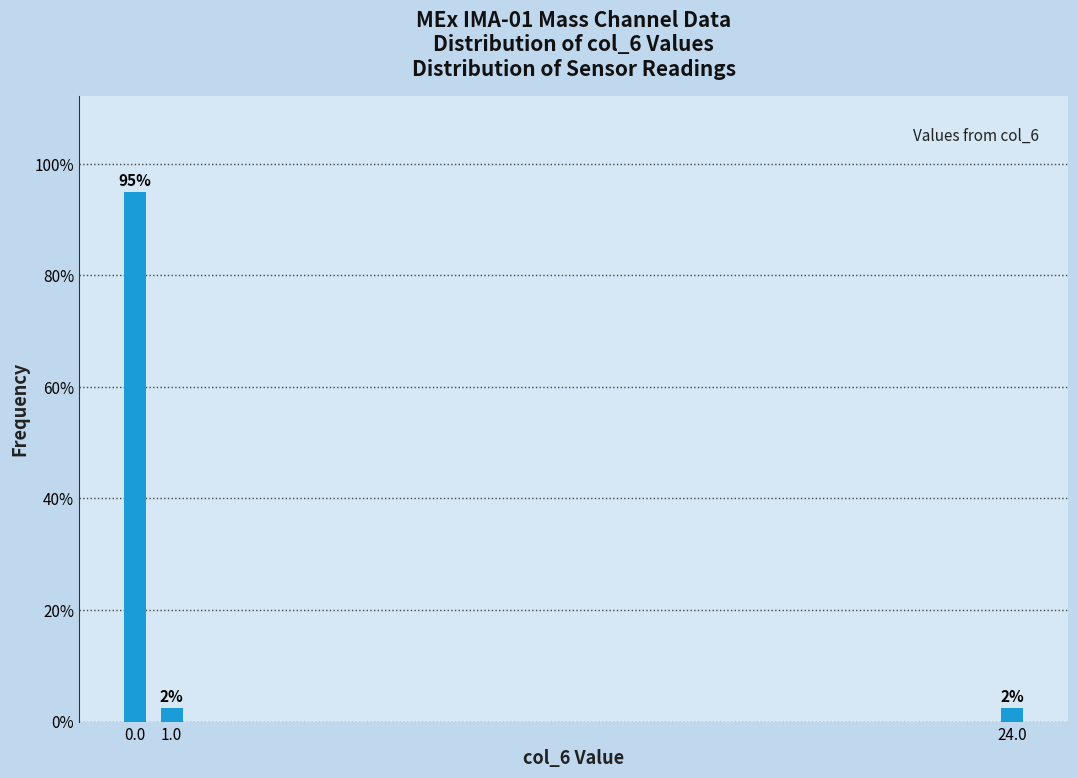

How many bars are there in total?

3